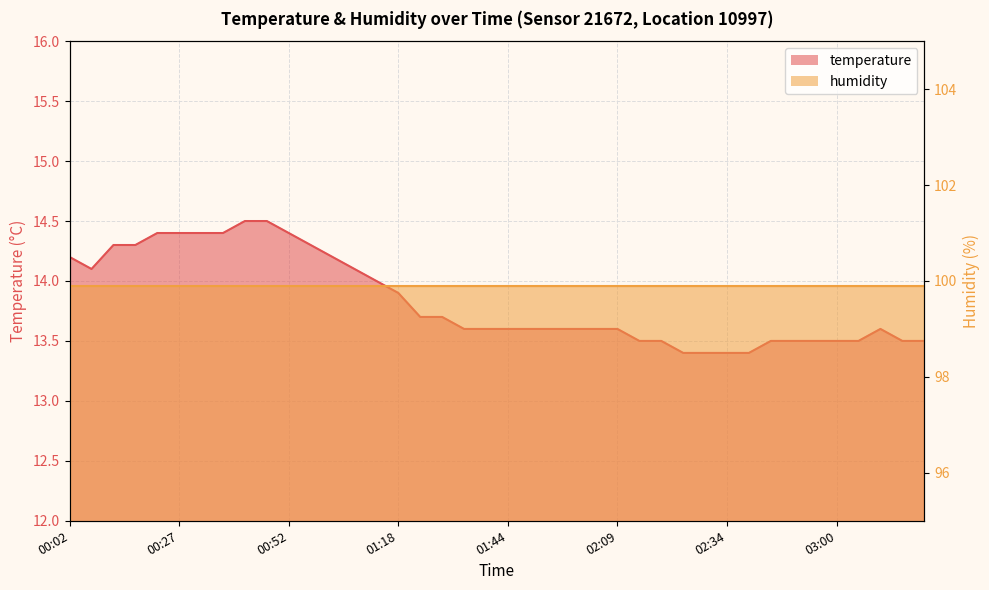

What value does the data have at 01:49?

13.6